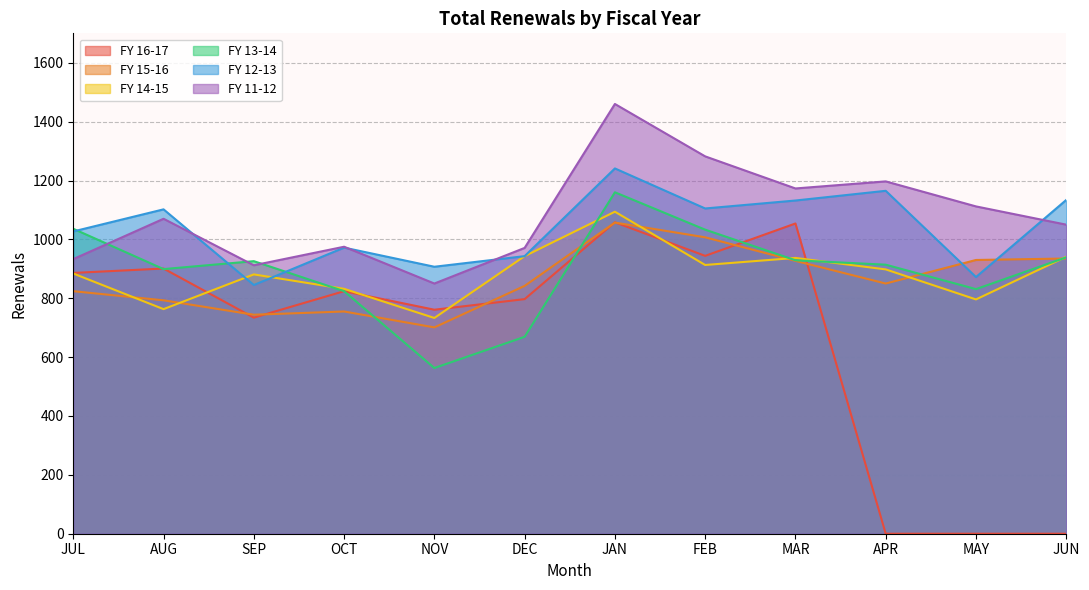

What is the highest value of the FY 11-12 series?

1460